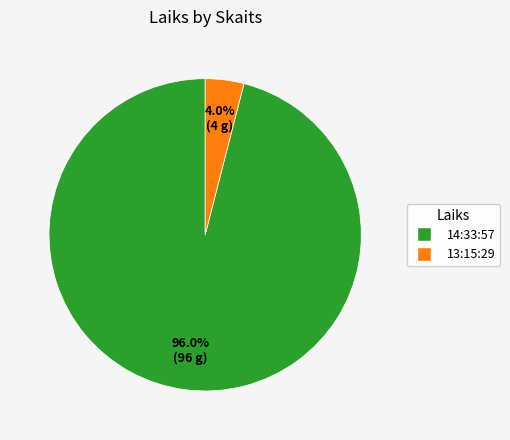

Is there any slice that represents more than half of the pie?

Yes